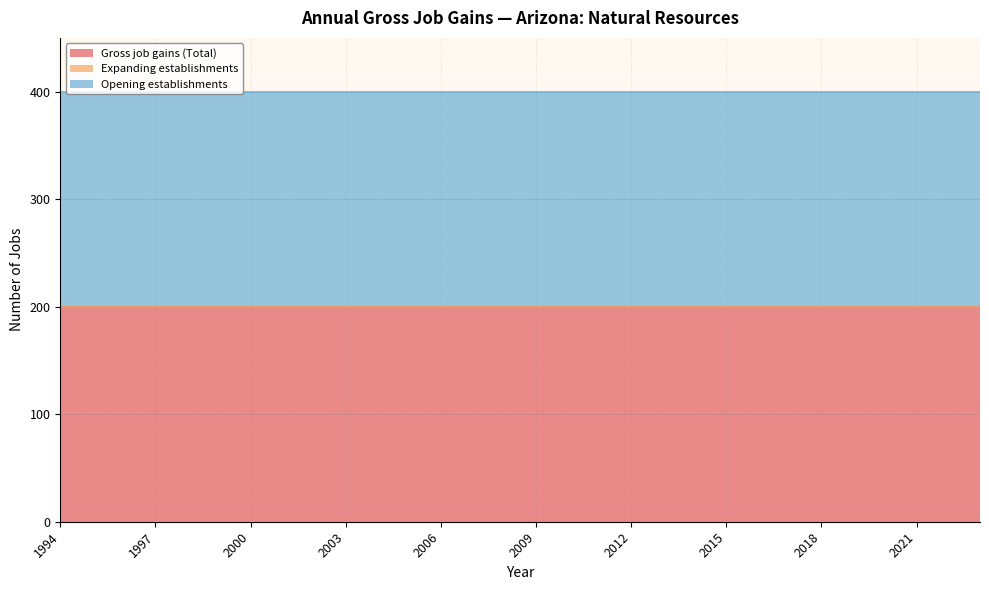

The value of Opening establishments at 2014 is 269. True or false?

False